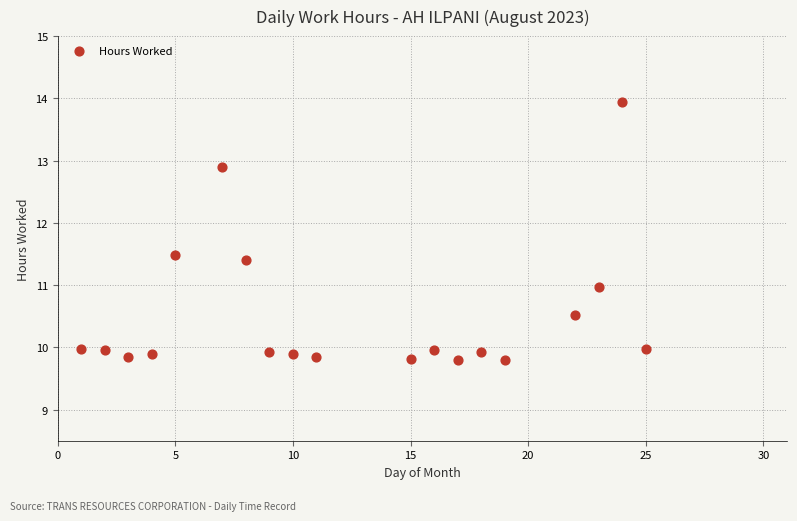

What is the range of X values (max minus min)?

24.0